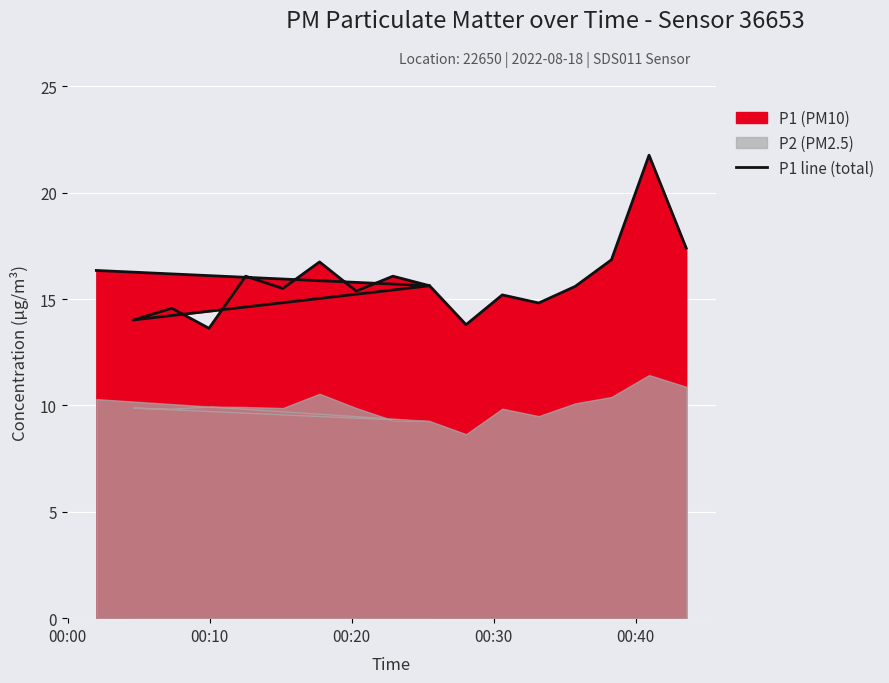

True or false: the data has more than 2 interior local peaks.

True